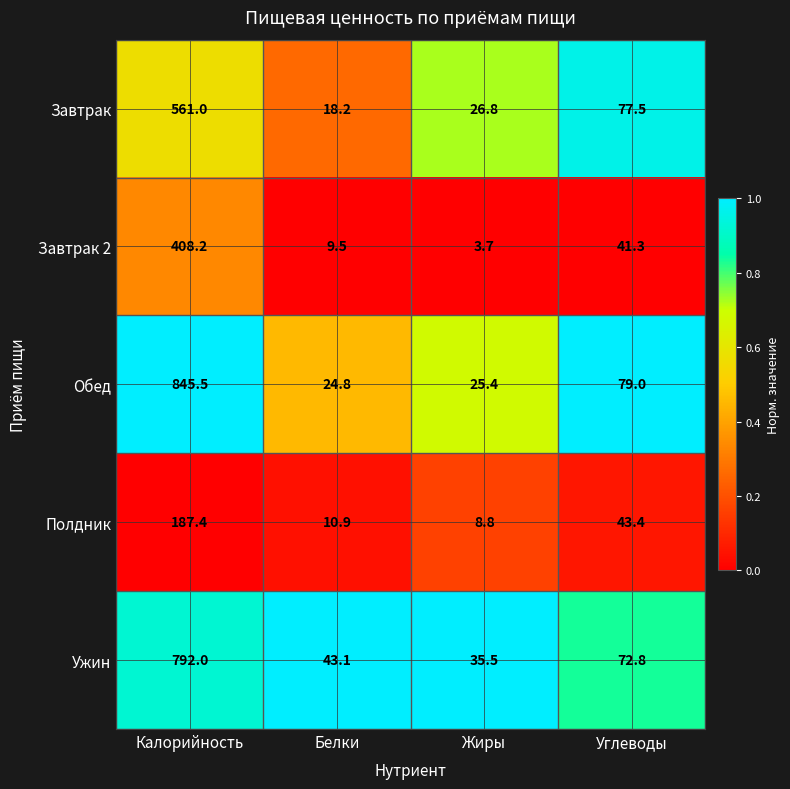

Which series has the largest range (max minus min)?

Обед